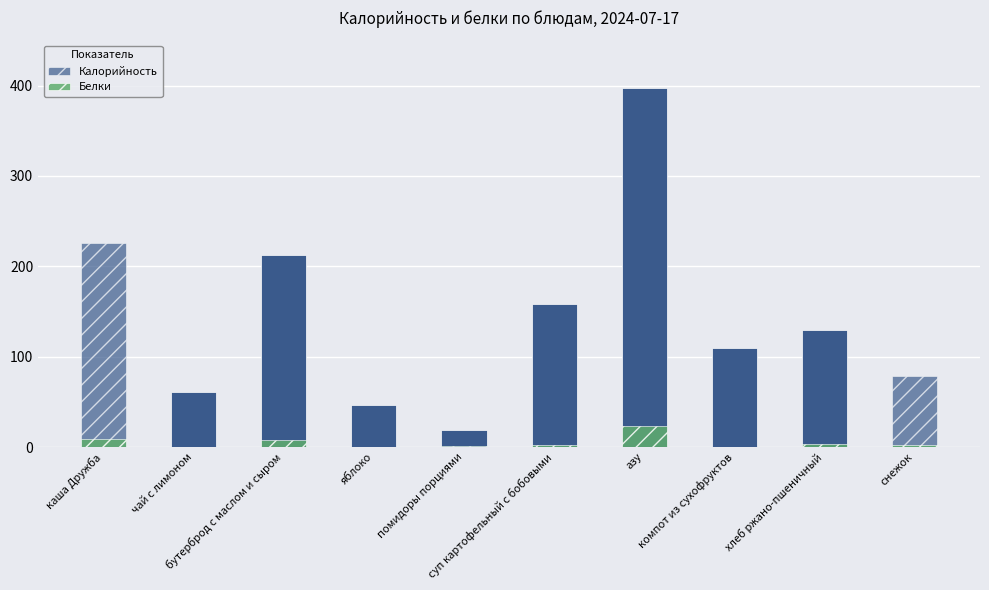

Rank the series at хлеб ржано-пшеничный from lowest to highest value.

Белки, Калорийность